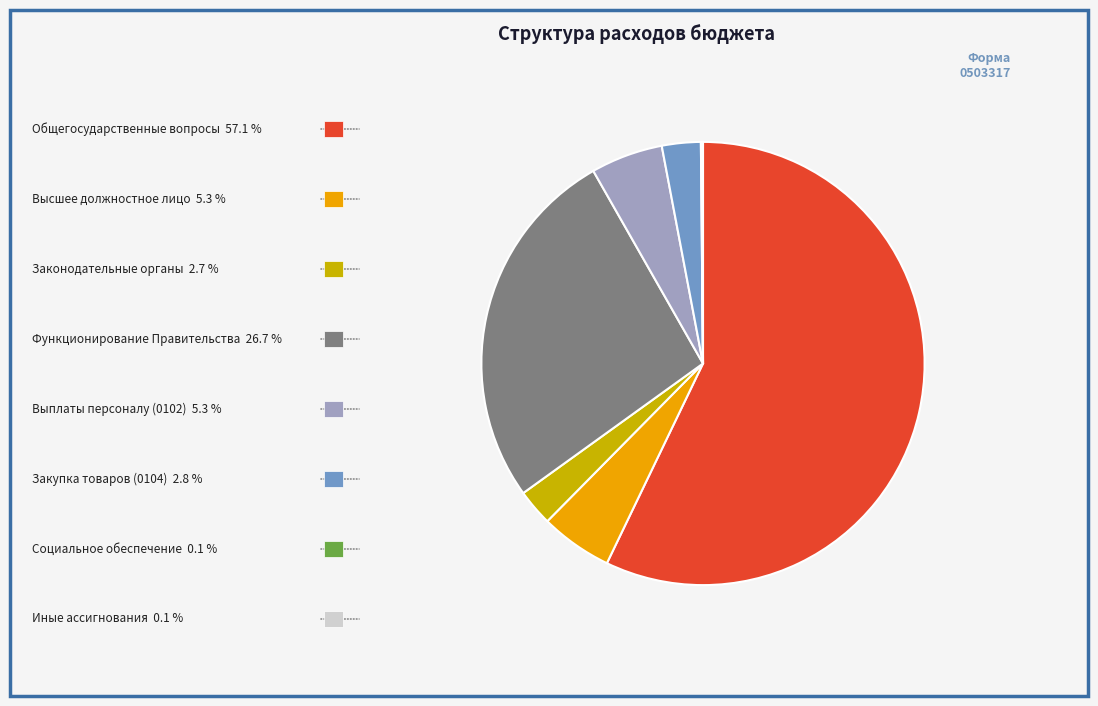

Is there any slice that represents more than half of the pie?

Yes